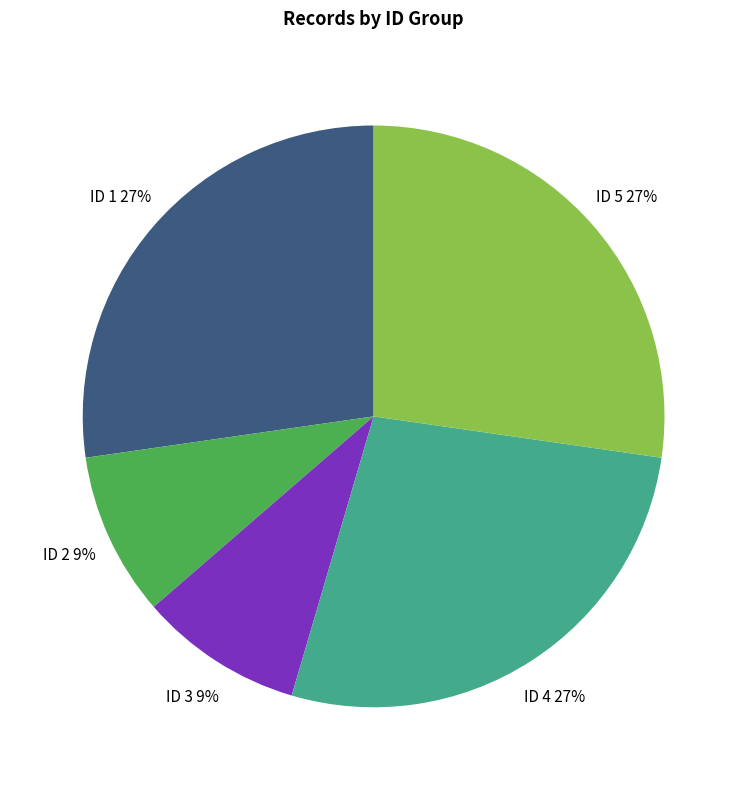

To the nearest percent, what percentage of the pie is ID 5?

27%